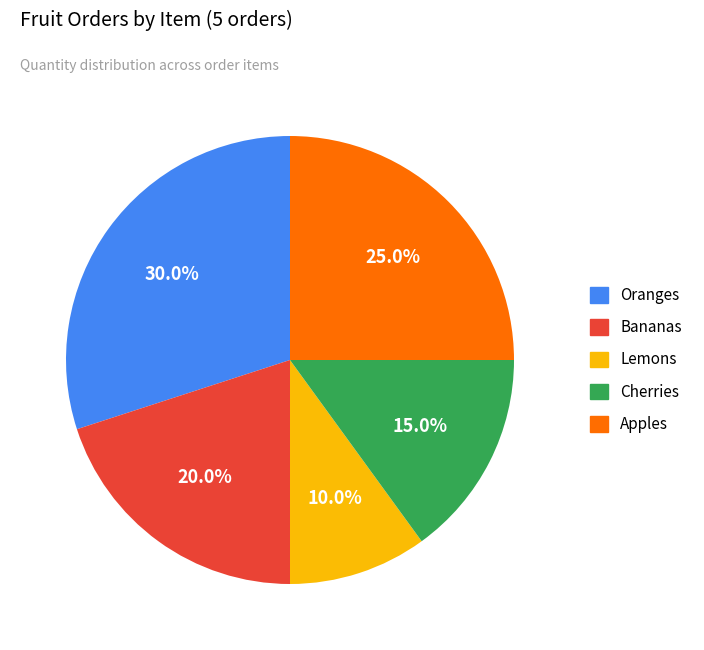

Does Bananas represent more than half of the total?

No